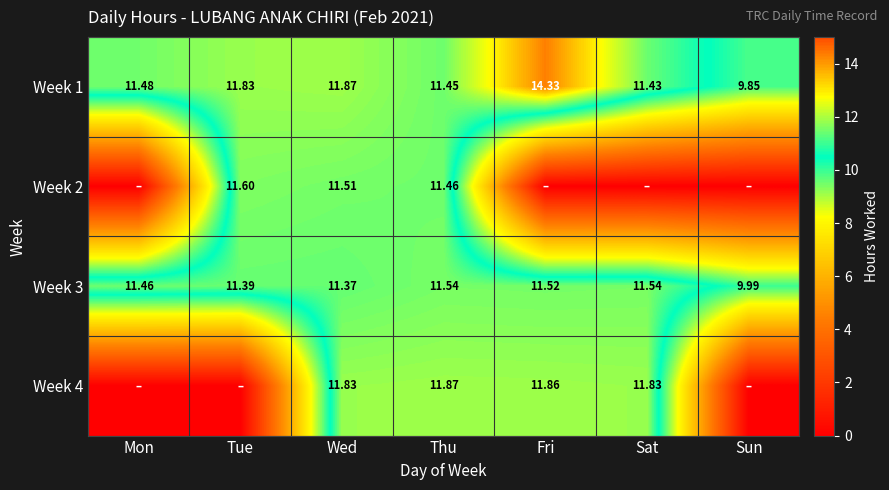

What is the maximum value shown in the chart?

14.3